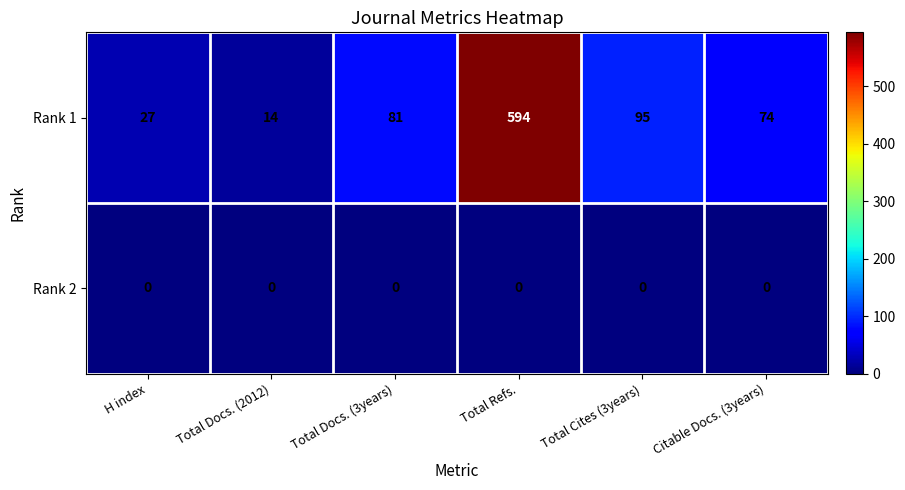

Which category has the highest value in the Rank 1 series?

Total Refs.